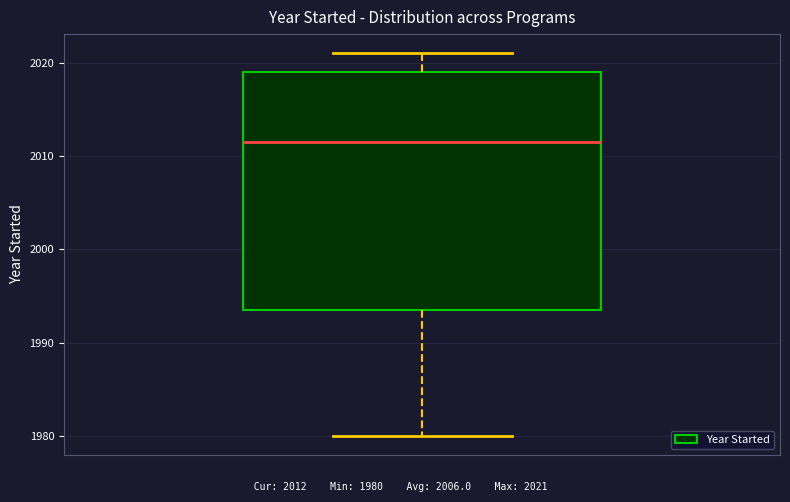

Read this box plot against the y-axis: the position of the median line, the range covered by the box, and the ends of both whiskers. The values are not printed on the chart, so give them approximately, as read against the axis.

median 2012, box 1994 to 2019, whiskers 1980 to 2021